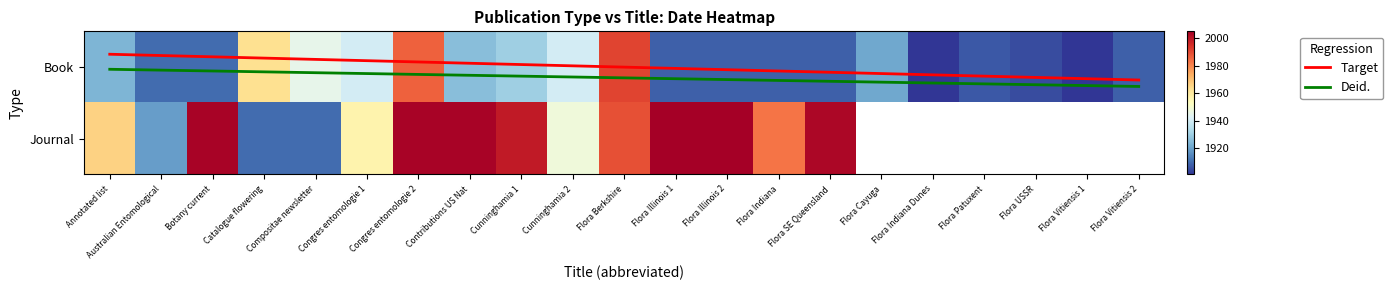

Between Flora USSR and Flora Illinois 2, which is larger?

Flora Illinois 2